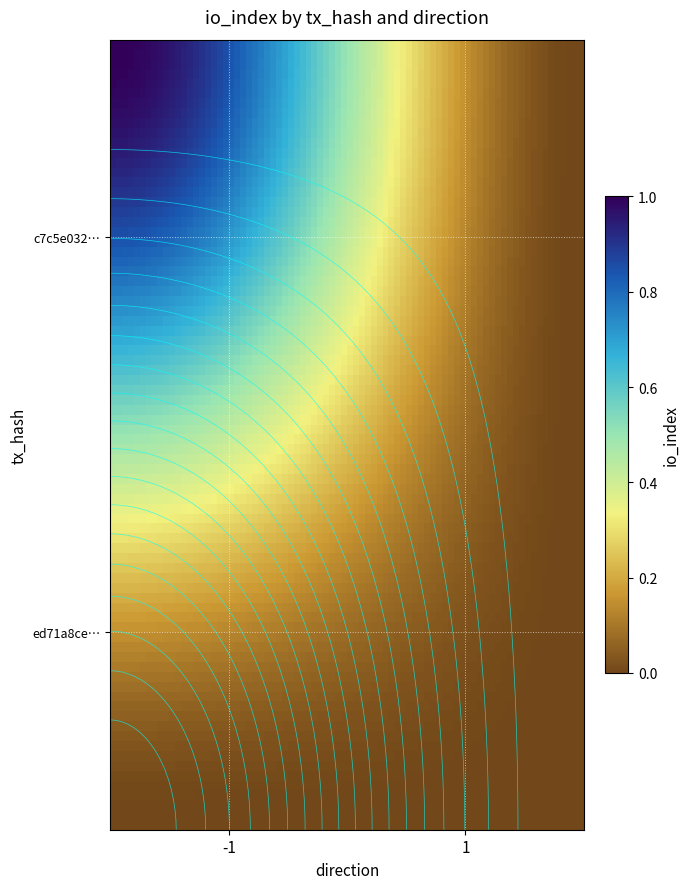

Which has a higher value, 1 or -1?

-1